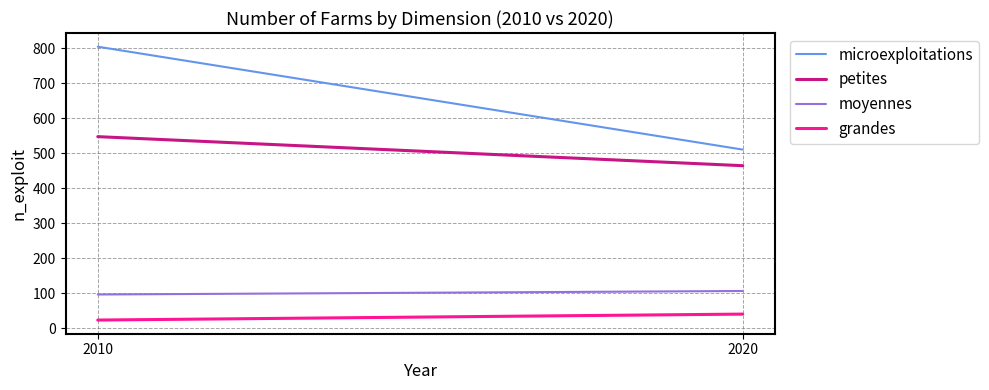

What is the value of the grandes point at the 1st from the left?

23